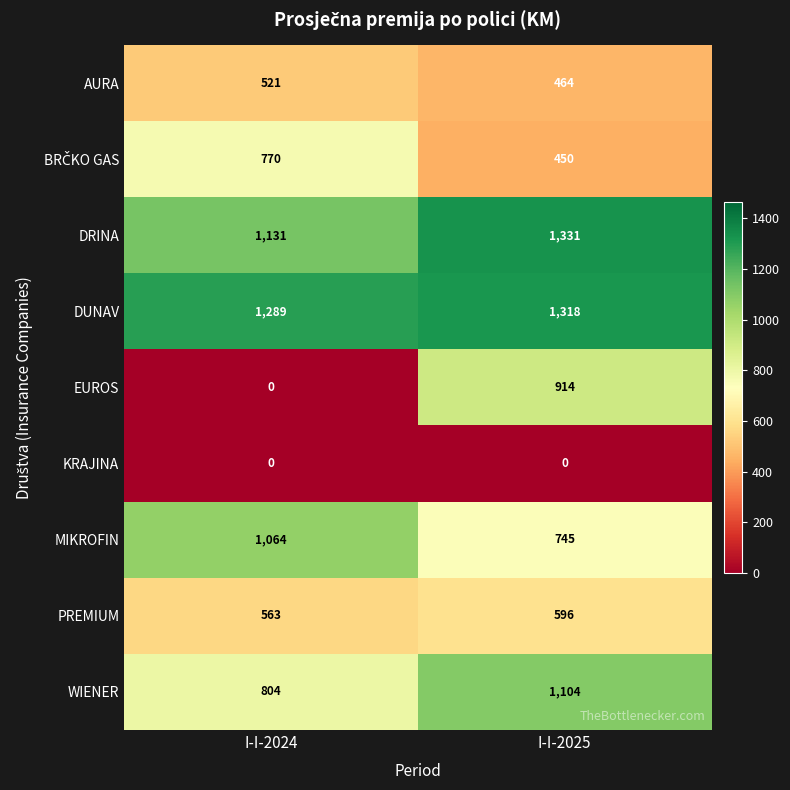

The MIKROFIN series shows 487 at I-I-2024. True or false?

False